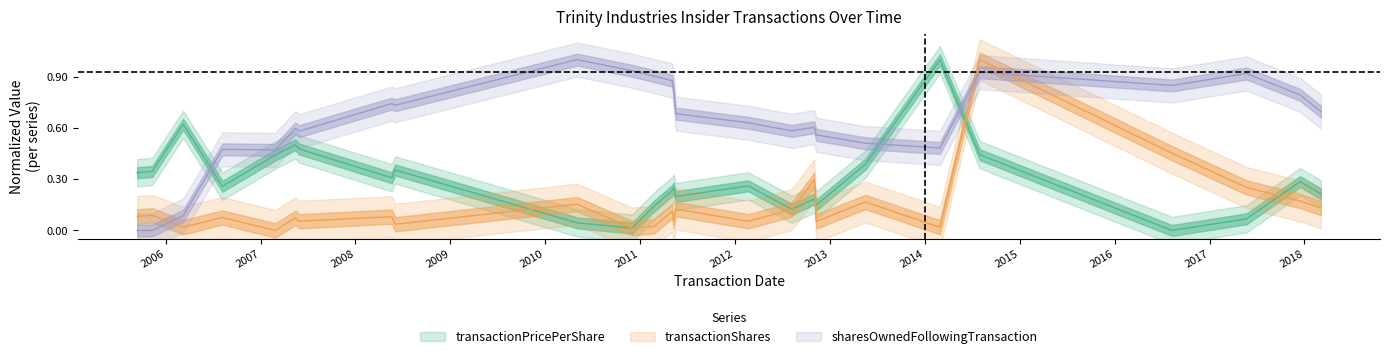

List the series in order of their overall mean, highest first.

sharesOwnedFollowingTransaction, transactionPricePerShare, transactionShares